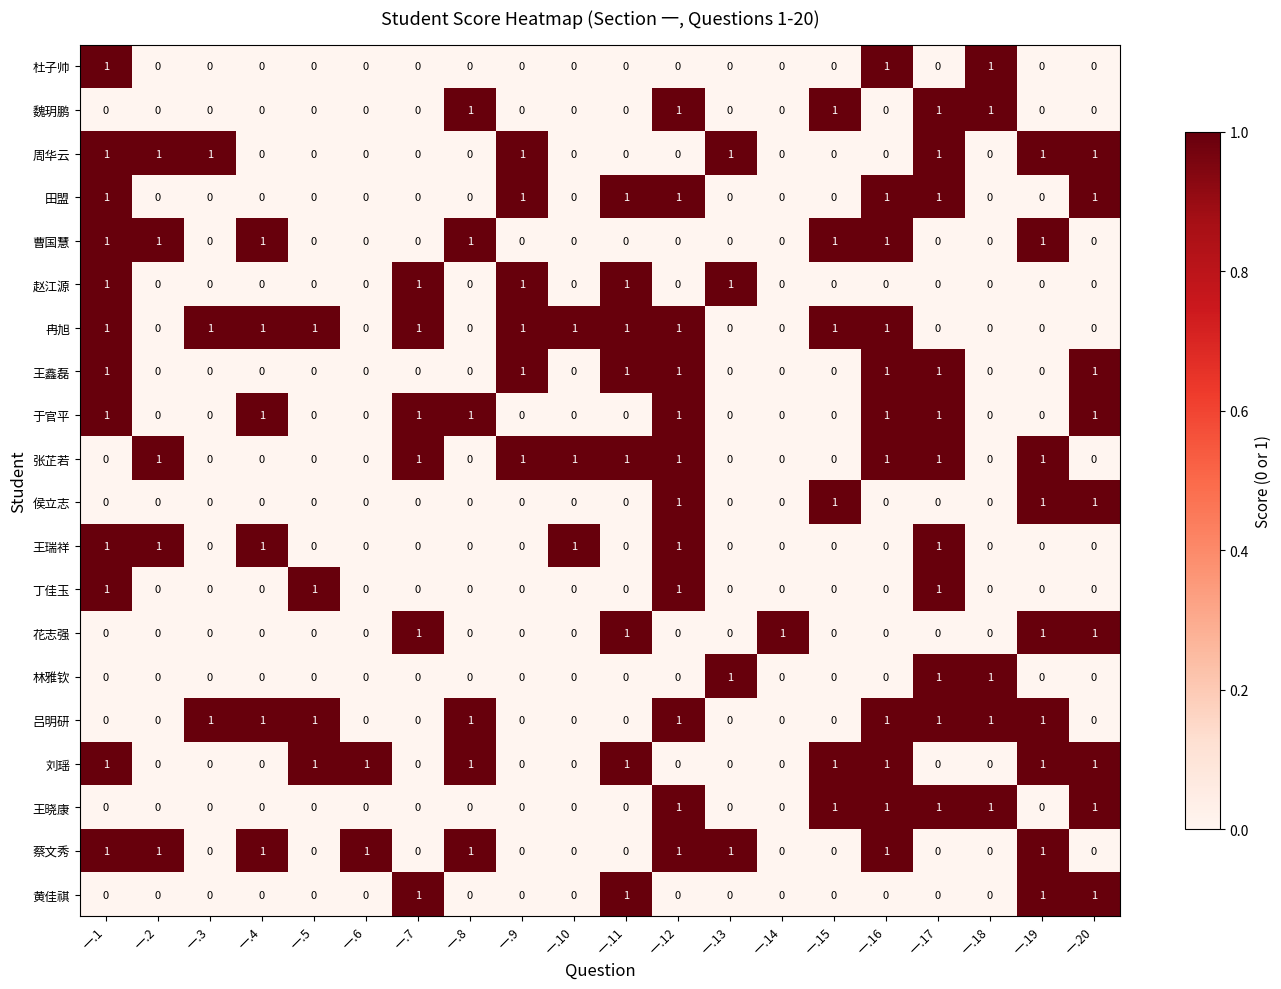

How many distinct data groups are displayed?

20